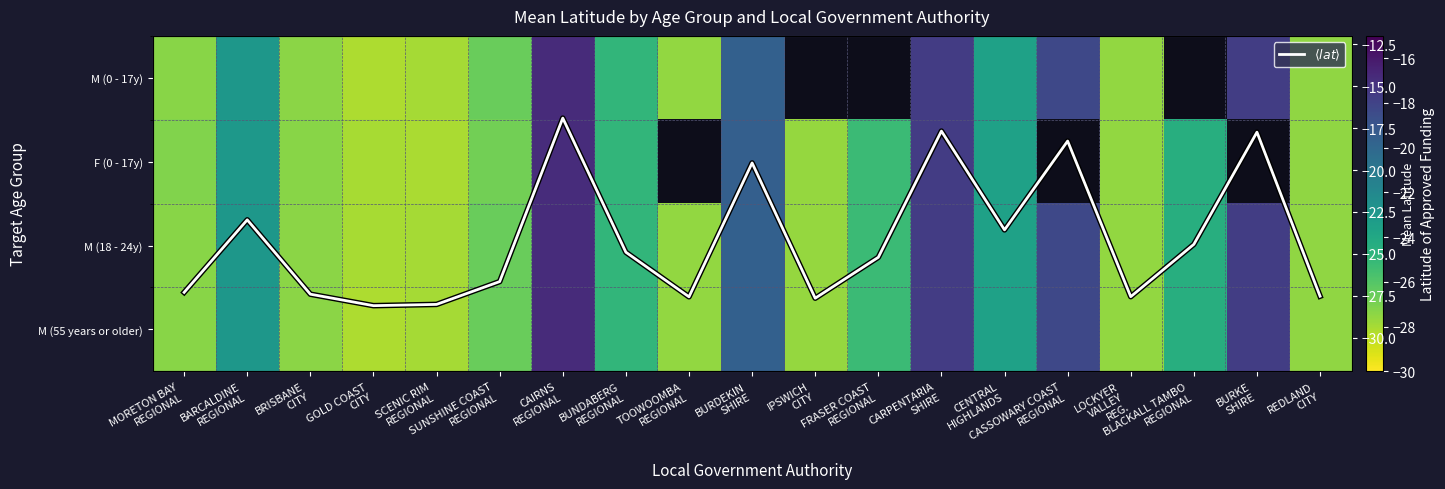

What is the total value across all series at BARCALDINE
REGIONAL?

-114.8